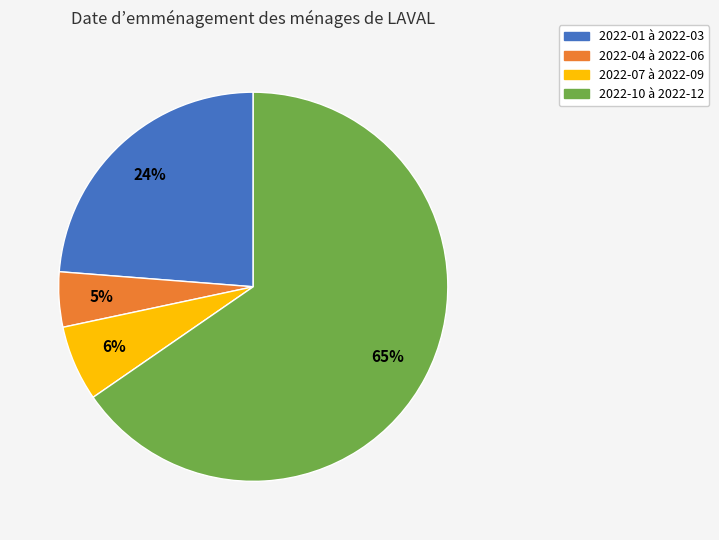

Is it true that 2022-10 à 2022-12 is 58% of the pie?

False